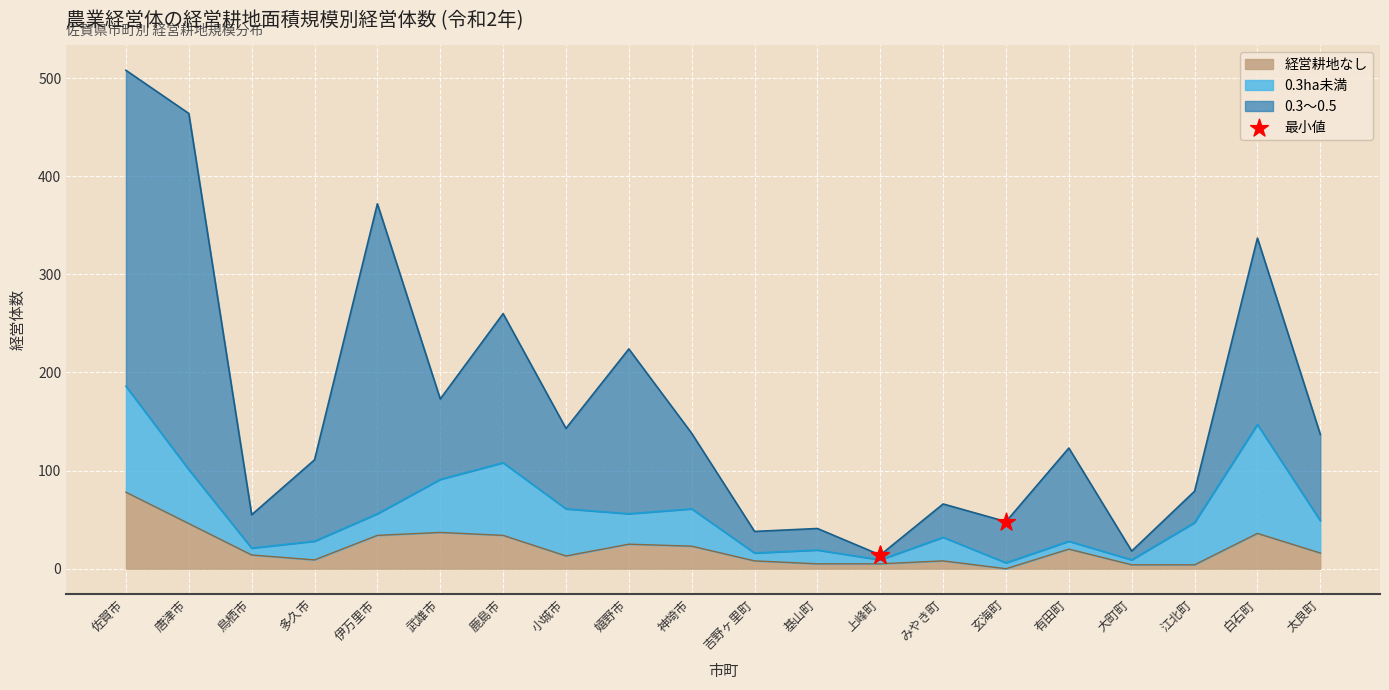

Which series reaches the maximum Y coordinate?

0.3～0.5